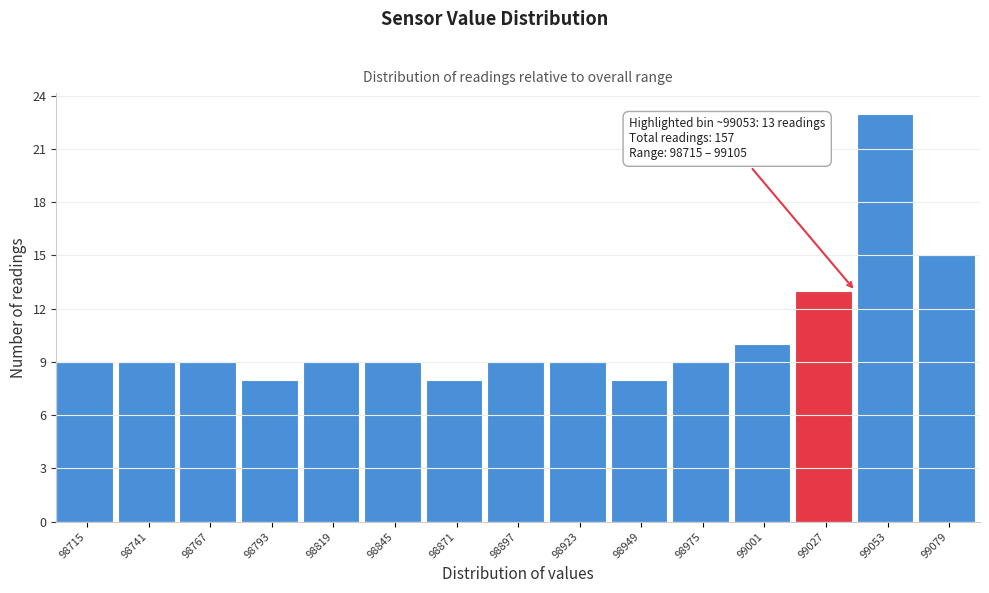

Reading left to right, transcribe all the data shown in this chart.

98715=9	98741=9	98767=9	98793=8	98819=9	98845=9	98871=8	98897=9	98923=9	98949=8	98975=9	99001=10	99027=13	99053=23	99079=15